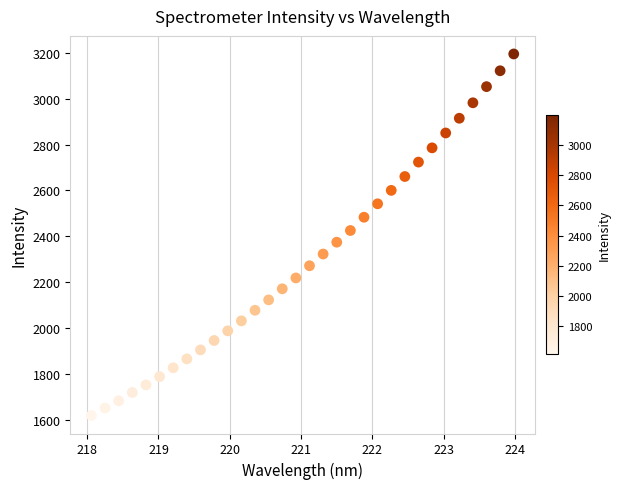

What is the range of X values (max minus min)?

5.9